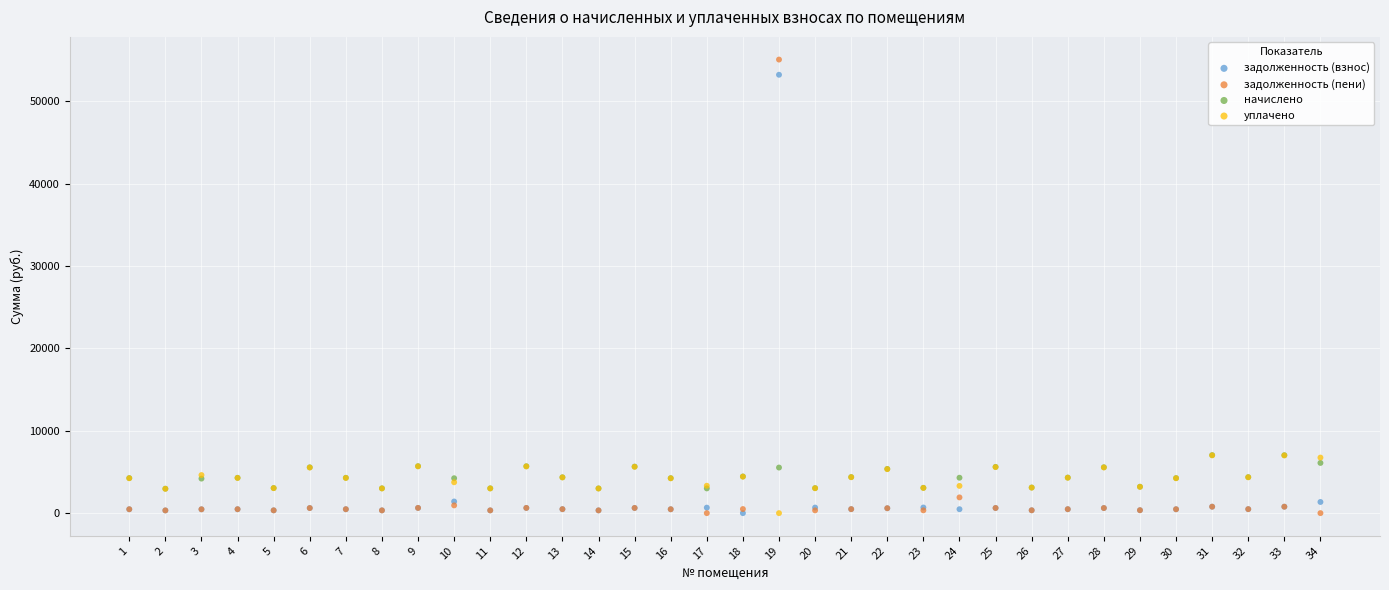

What are all the series names shown in the legend?

задолженность (взнос), задолженность (пени), начислено, уплачено